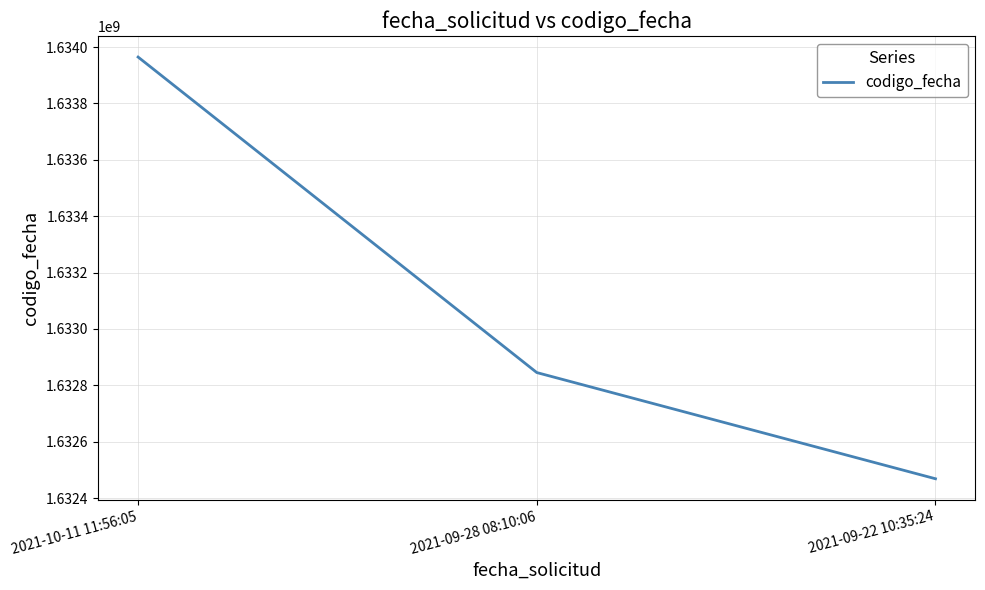

Between 2021-10-11 11:56:05 and 2021-09-22 10:35:24, which is larger?

2021-10-11 11:56:05